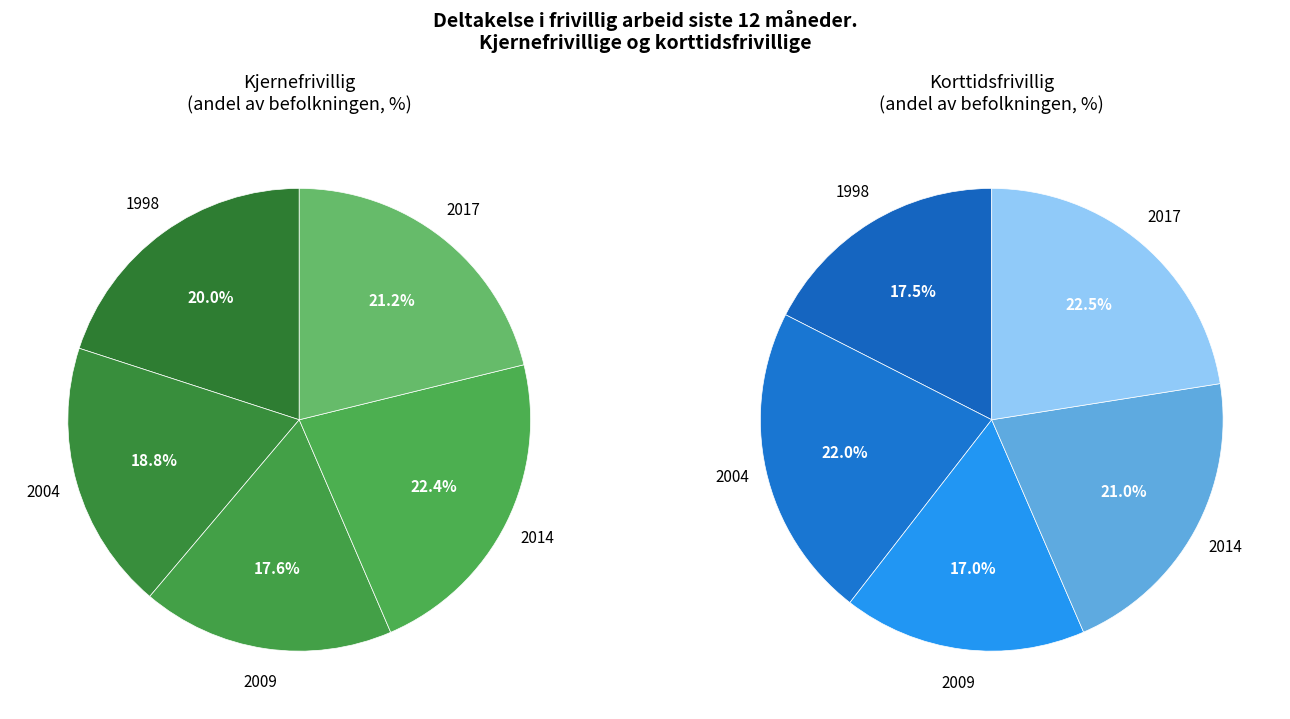

Which series has the largest range (max minus min)?

Korttidsfrivillig